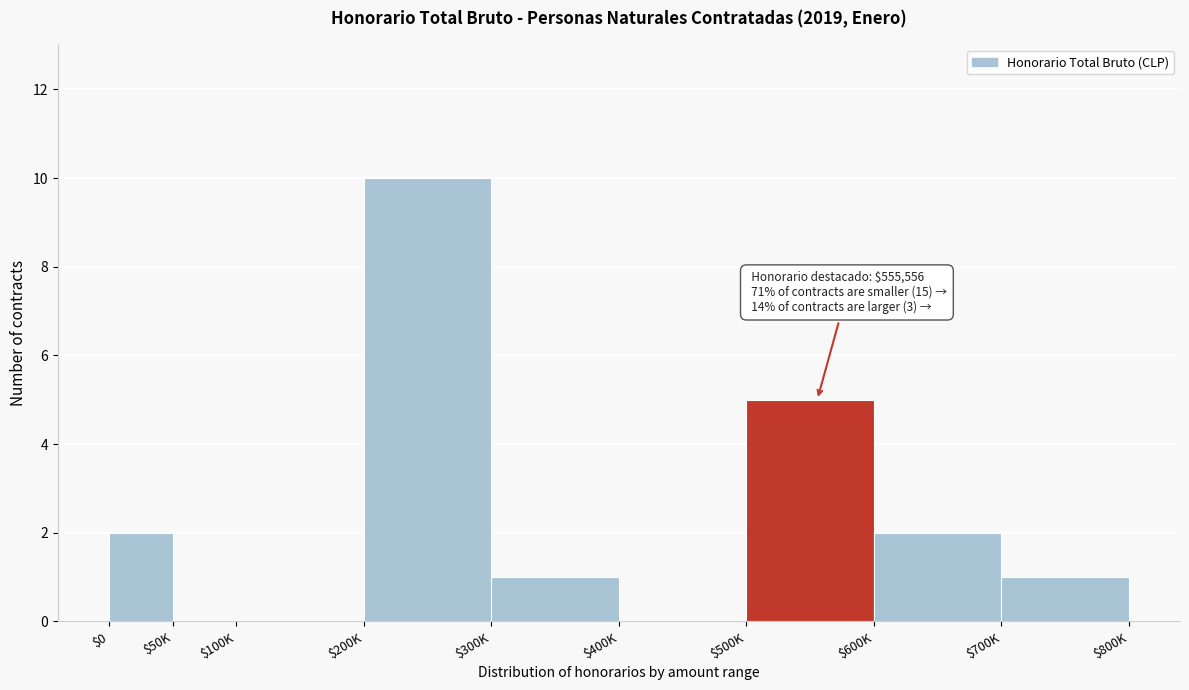

What is the maximum value shown in the chart?

10